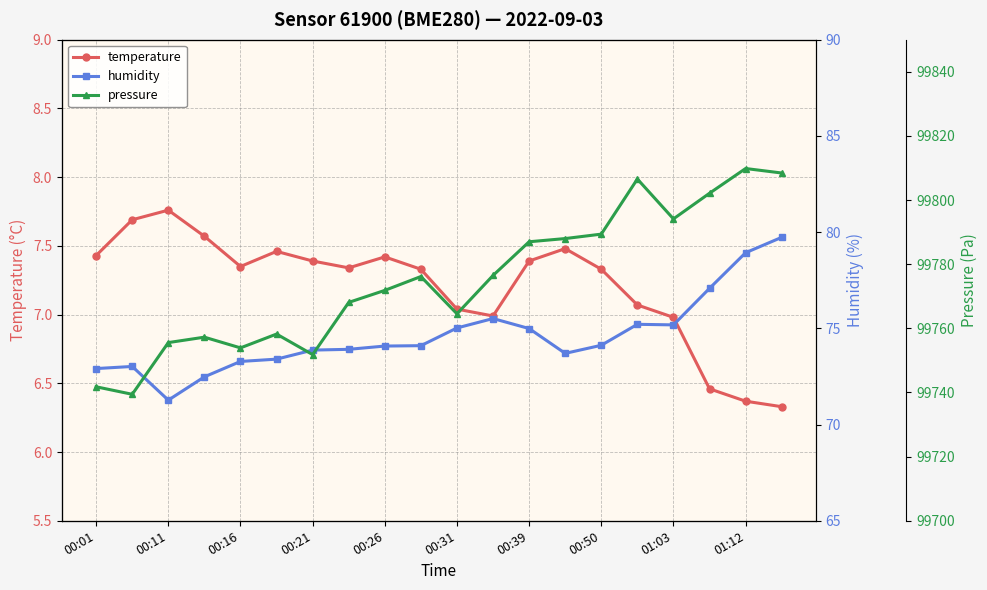

Is this an area chart (filled region under the line)?

No